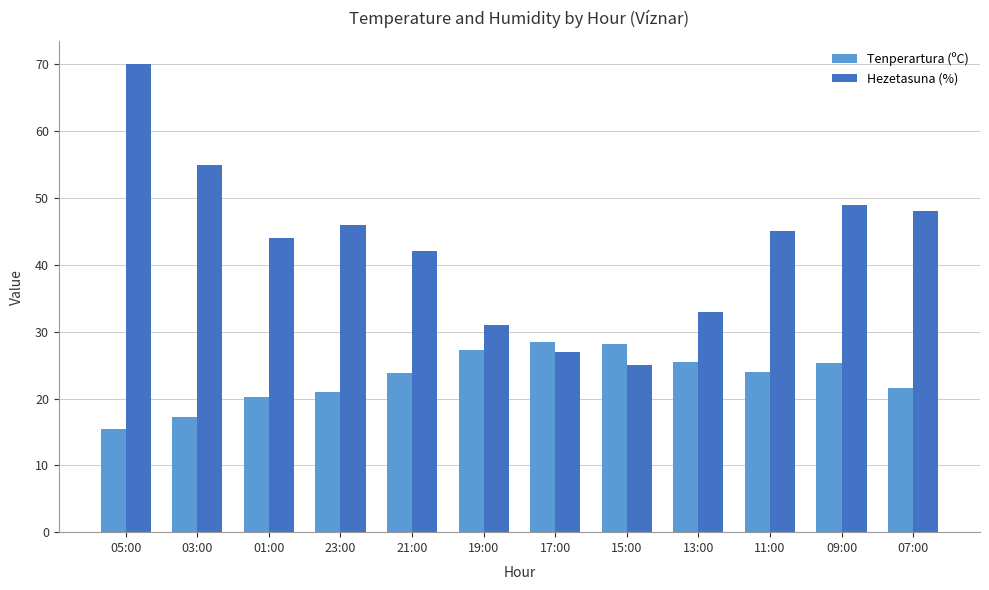

Rank the series at 01:00 from lowest to highest value.

Tenperartura (ºC), Hezetasuna (%)